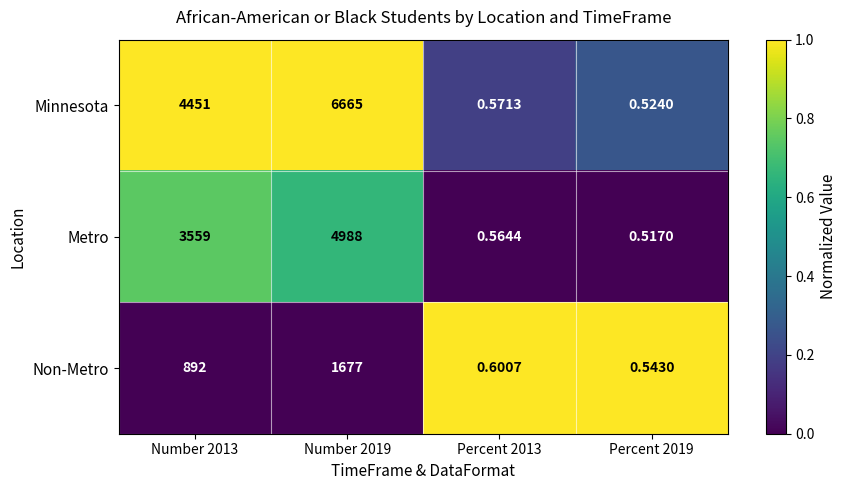

Which series has the largest total across all categories?

Minnesota